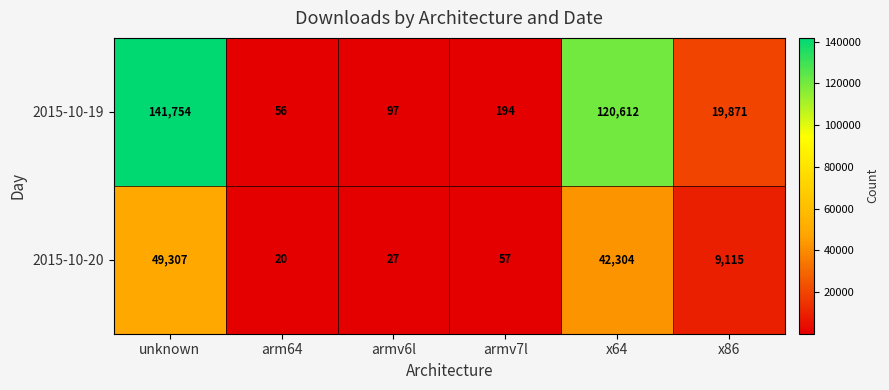

What is the sum of the 2015-10-20 values at x86 and arm64?

9135